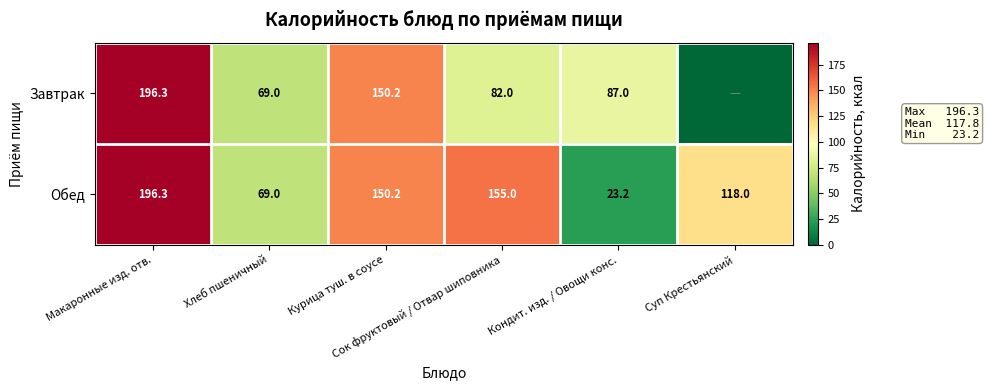

What is the lowest value of the Обед series?

23.2